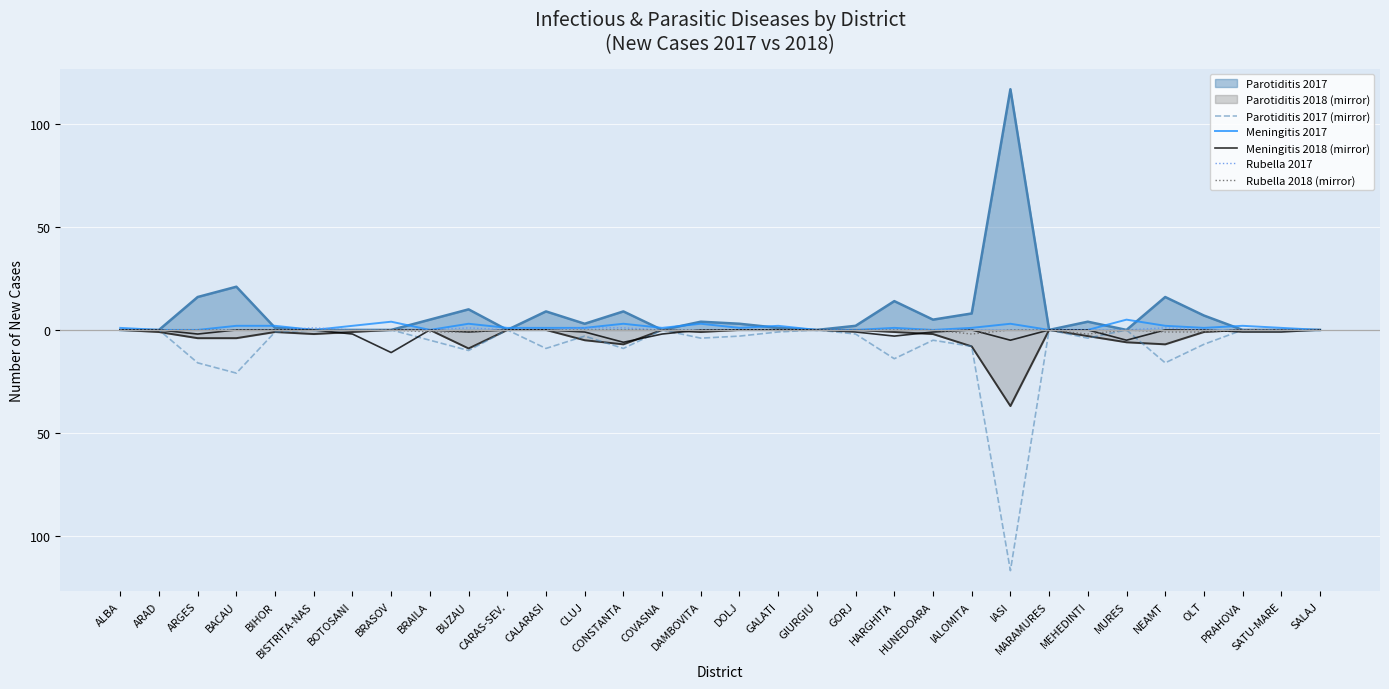

Which has a higher value, BRASOV or BIHOR?

BRASOV